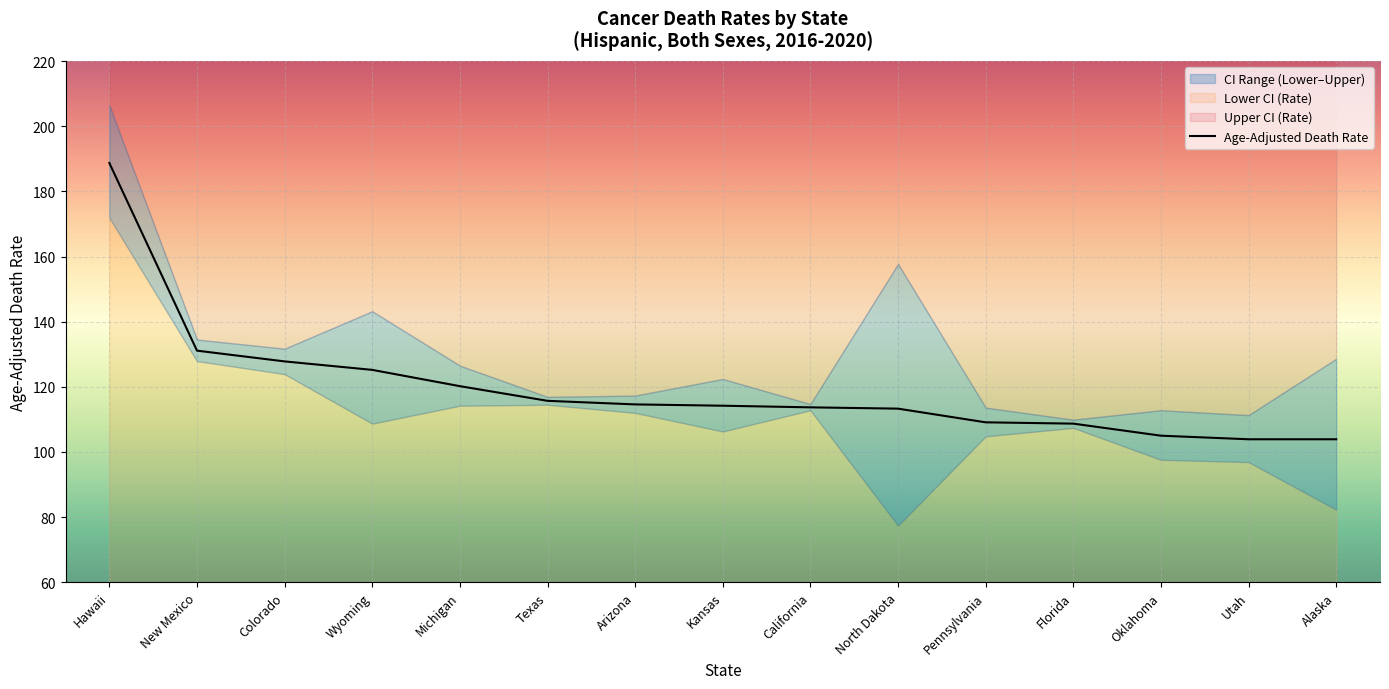

What is the difference between the maximum and minimum values in the Upper CI (Rate) series?

96.5